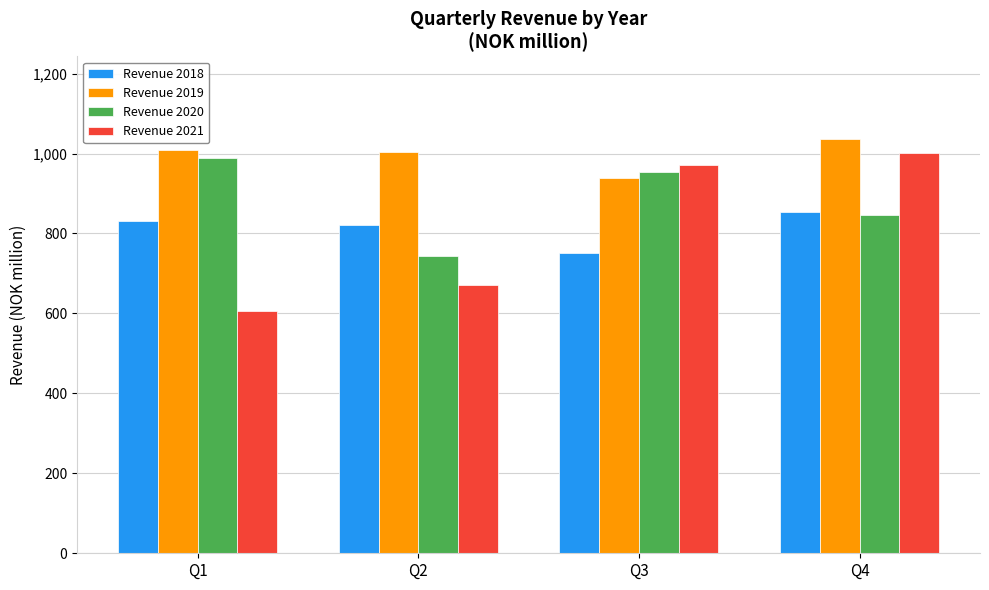

Which series has the largest total across all categories?

Revenue 2019